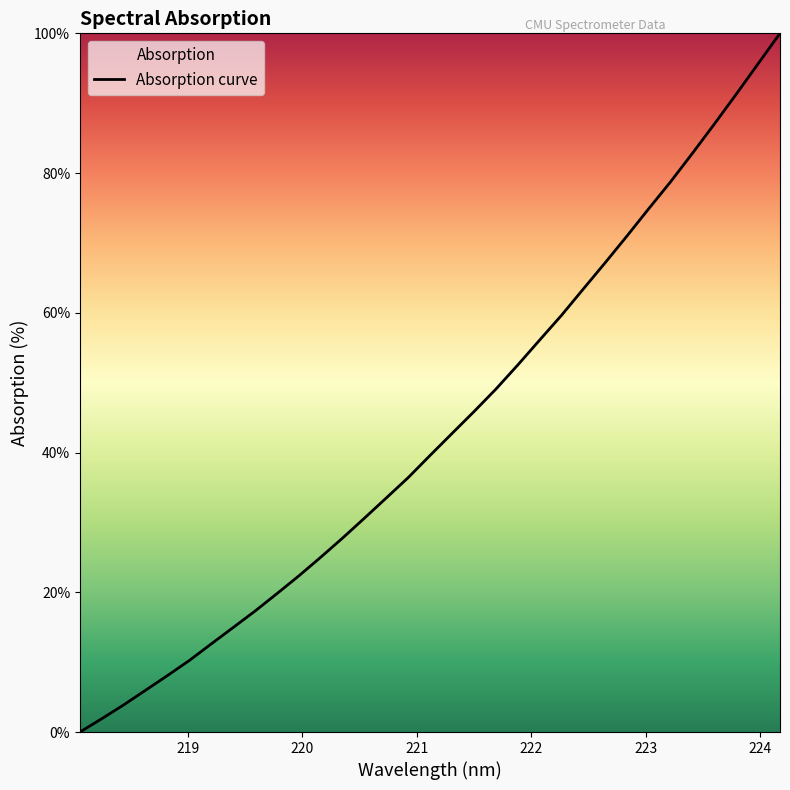

What is the greatest value displayed?

100.0